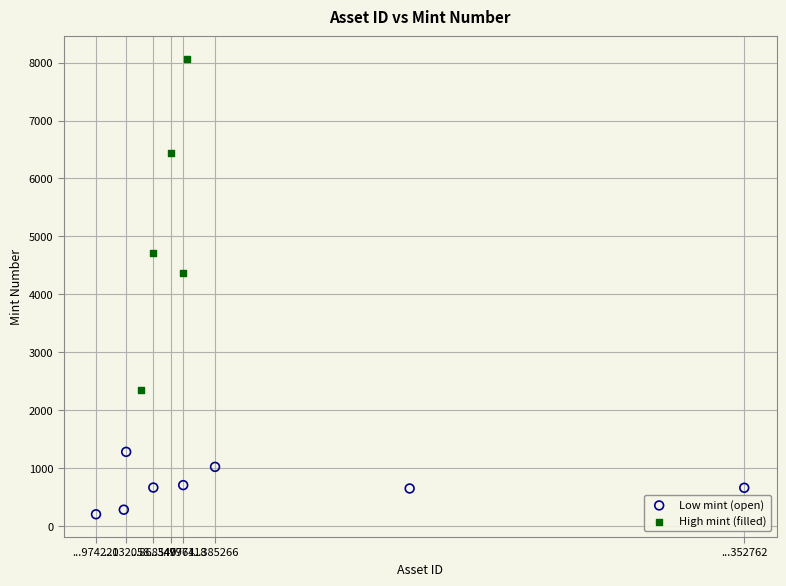

Which series has the largest Y range (max minus min)?

High mint (filled)